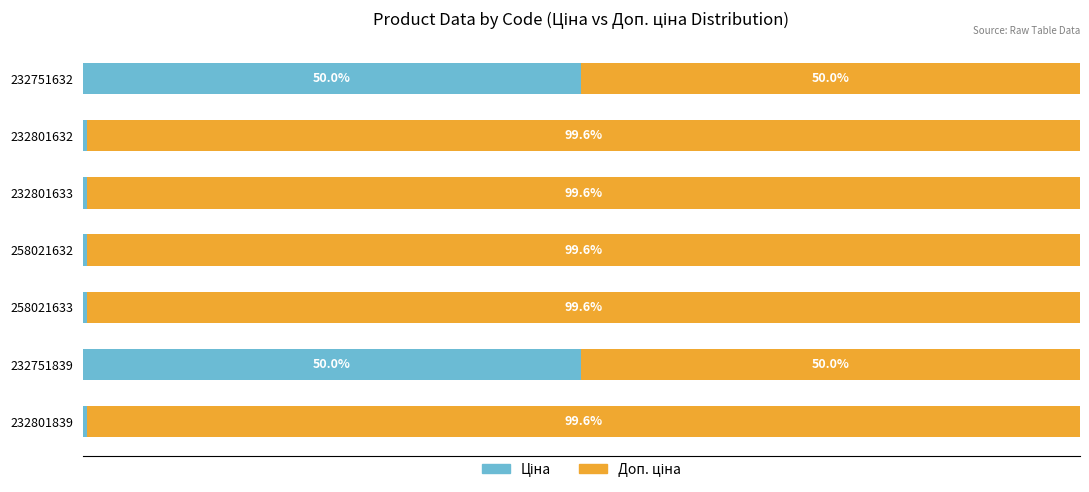

Rank the series by their average value, from lowest to highest.

Ціна, Доп. ціна